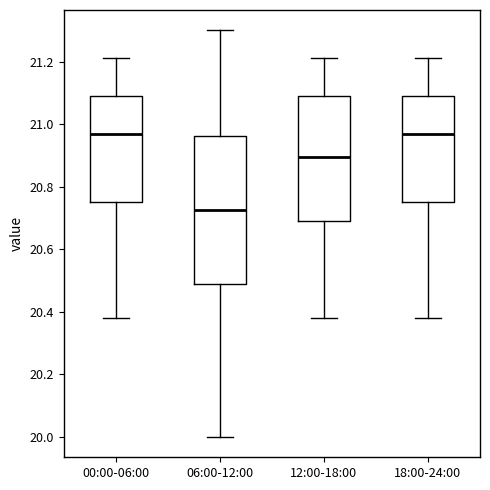

Reading left to right, read every box against the y-axis: the position of its median line, the range the box covers, and the ends of its whiskers. The values are not printed on the chart, so give them approximately, as read against the axis.

00:00-06:00: median 20.98, box 20.76 to 21.10, whiskers 20.38 to 21.22
06:00-12:00: median 20.72, box 20.48 to 20.96, whiskers 20.00 to 21.30
12:00-18:00: median 20.90, box 20.70 to 21.10, whiskers 20.38 to 21.22
18:00-24:00: median 20.98, box 20.76 to 21.10, whiskers 20.38 to 21.22